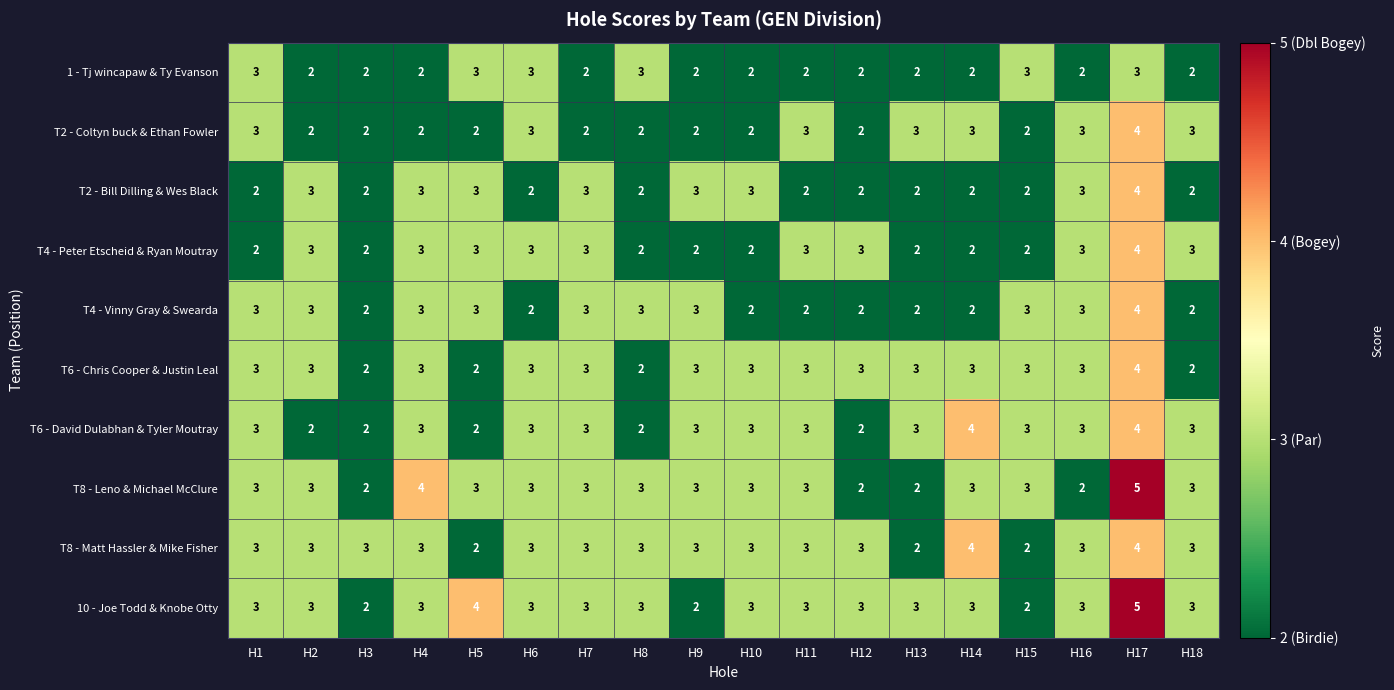

At which category is the sum across all series the highest?

H17